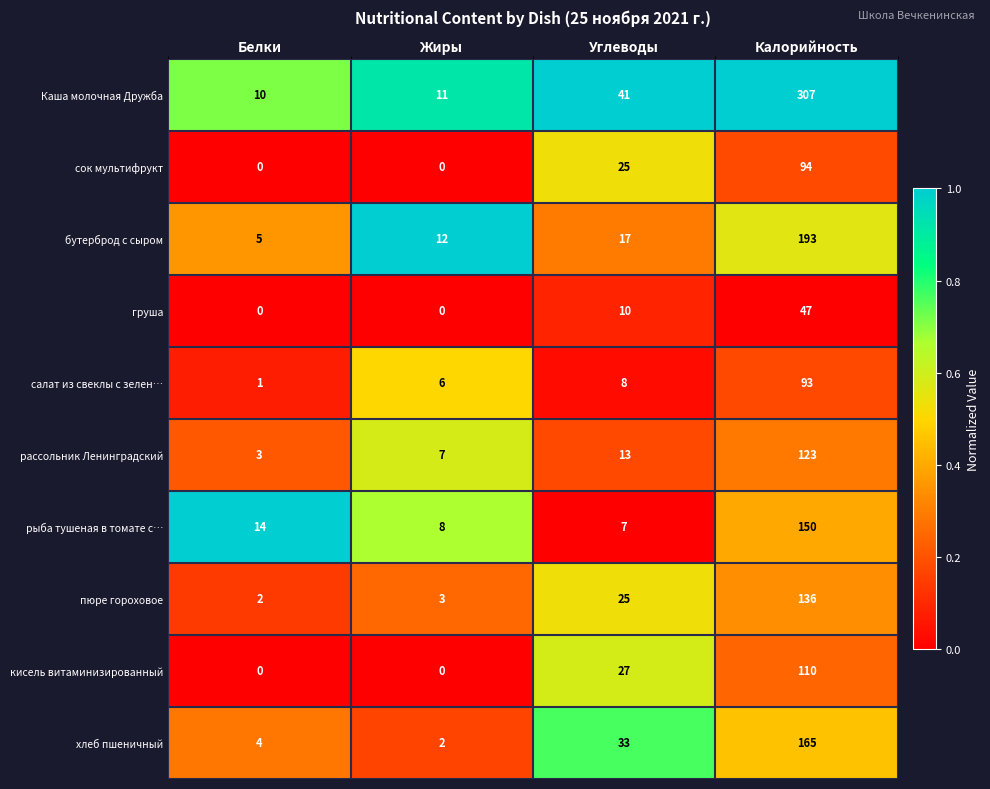

What is the difference between the highest and lowest values at Калорийность?

260